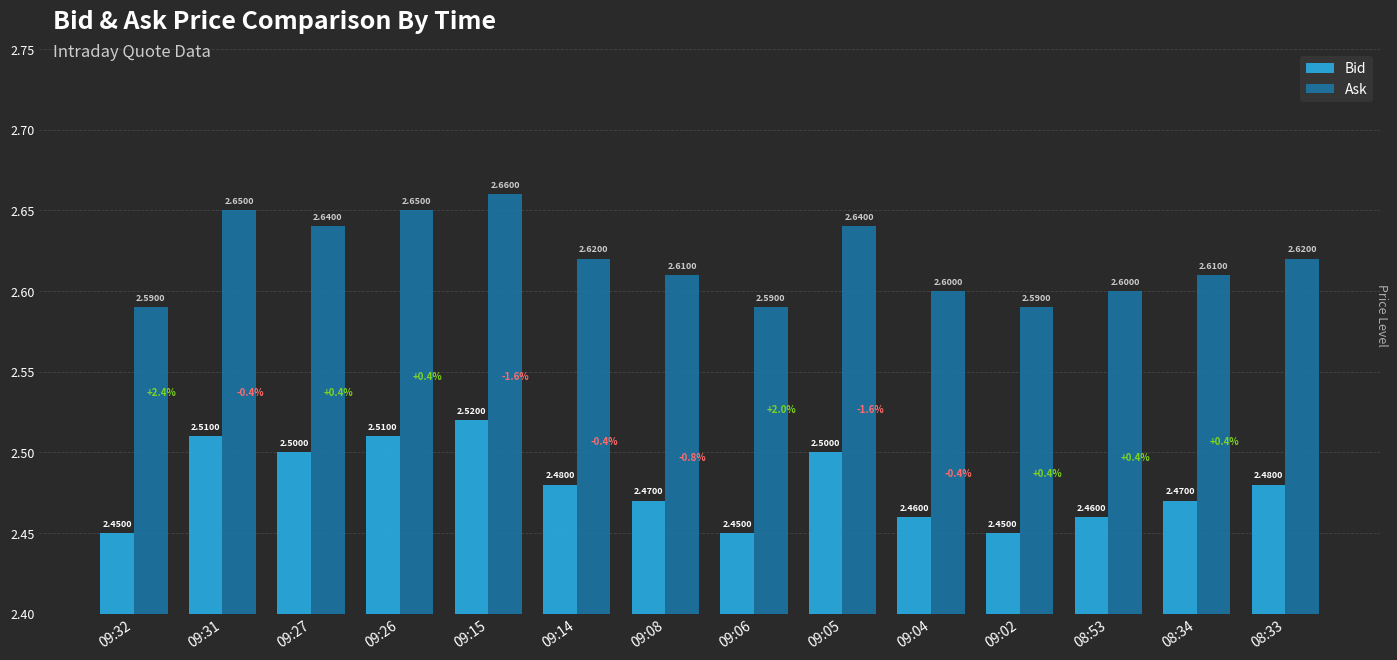

True or false: Ask has a value of 2.6 at 09:05.

True